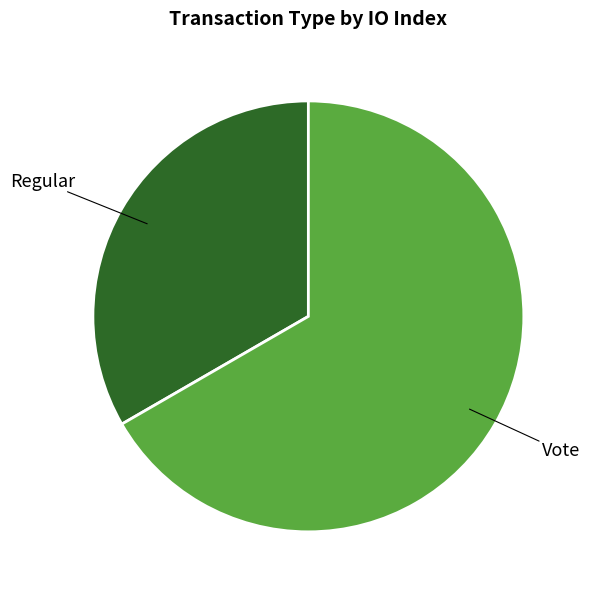

Is there a majority slice in this chart?

Yes